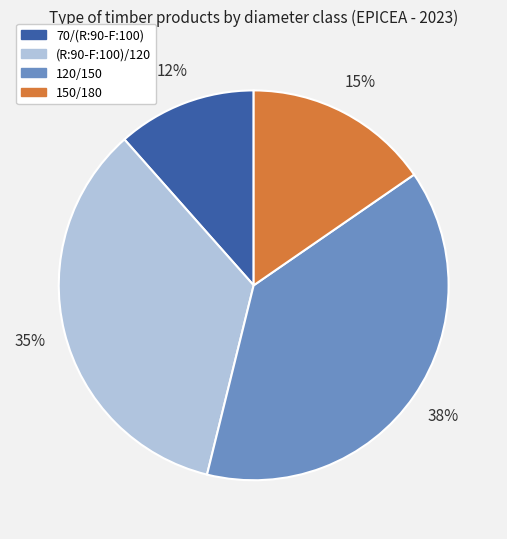

What is the ratio of the value at (R:90-F:100)/120 to the value at 120/150?

0.9